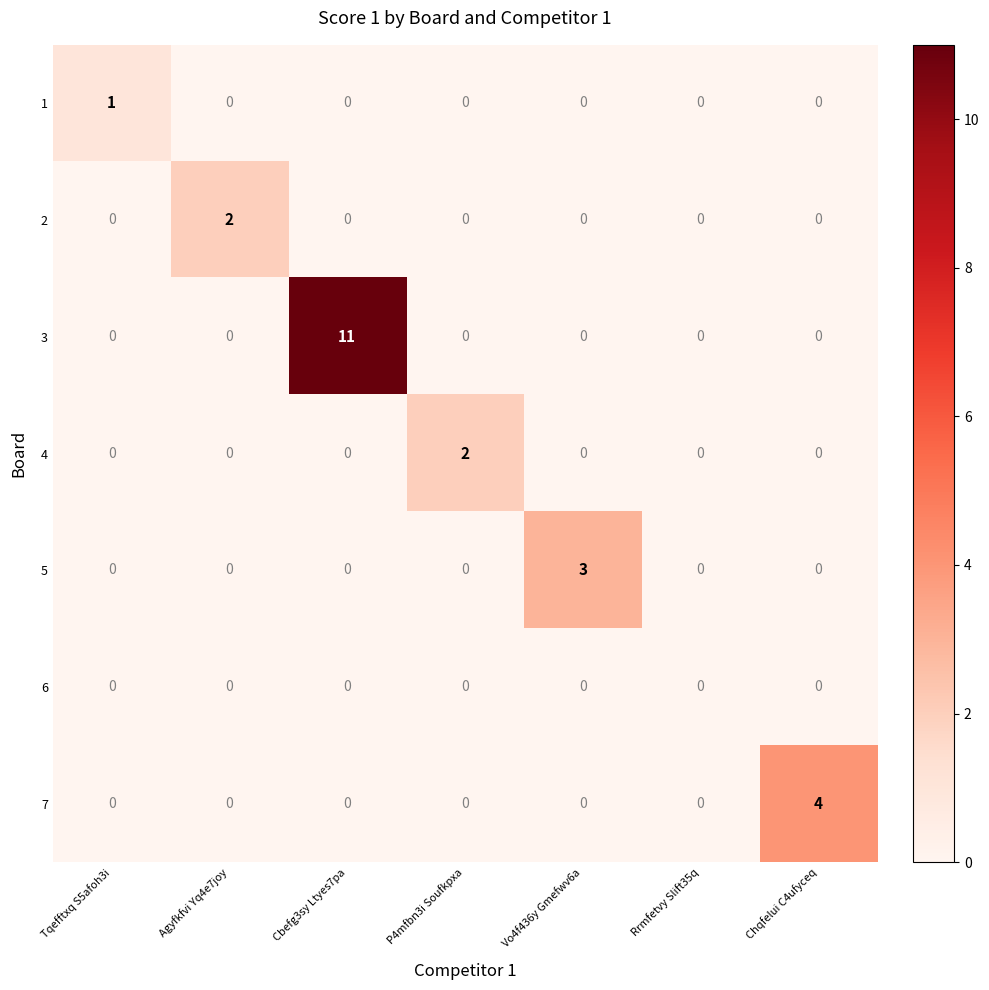

Which label corresponds to the largest value in the chart?

Cbefg3sy Ltyes7pa